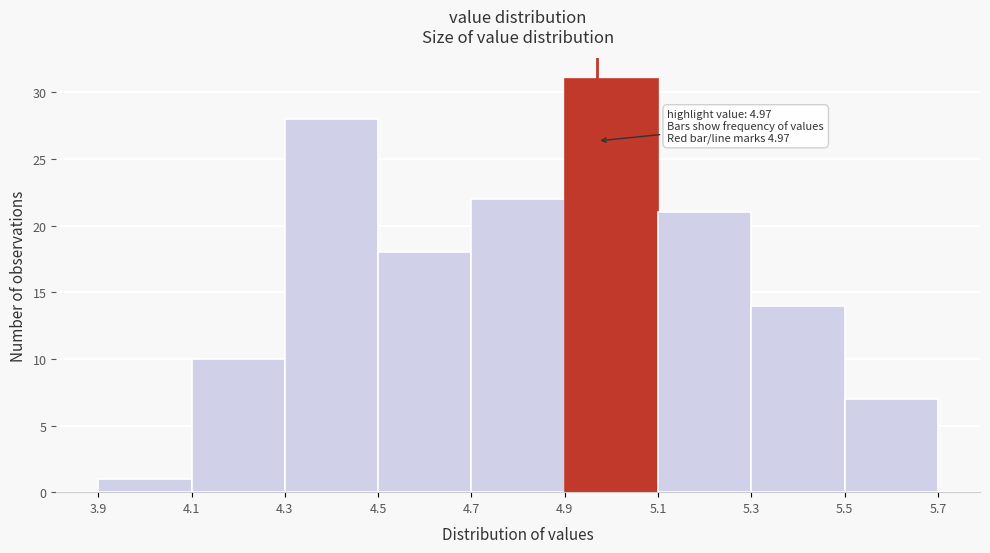

Over which range of the x-axis is the bar tallest?

4.9 to 5.1